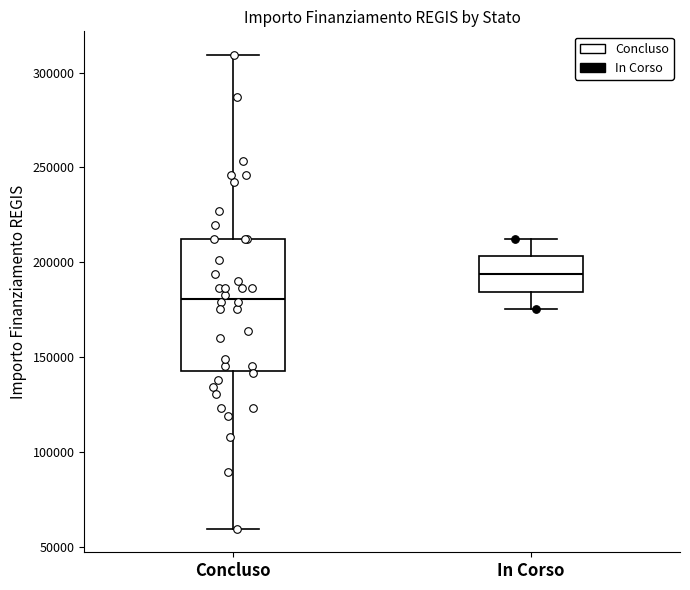

Which box's median line is the lowest?

Concluso